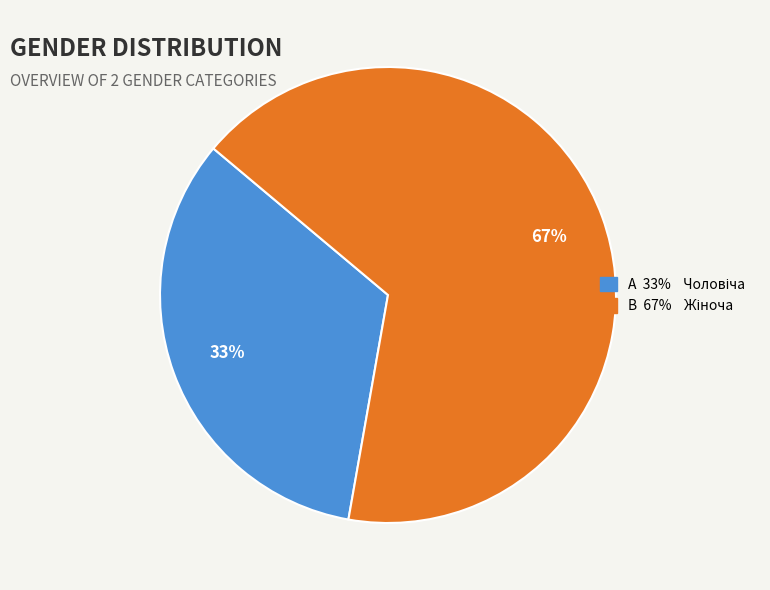

Is there a majority slice in this chart?

Yes